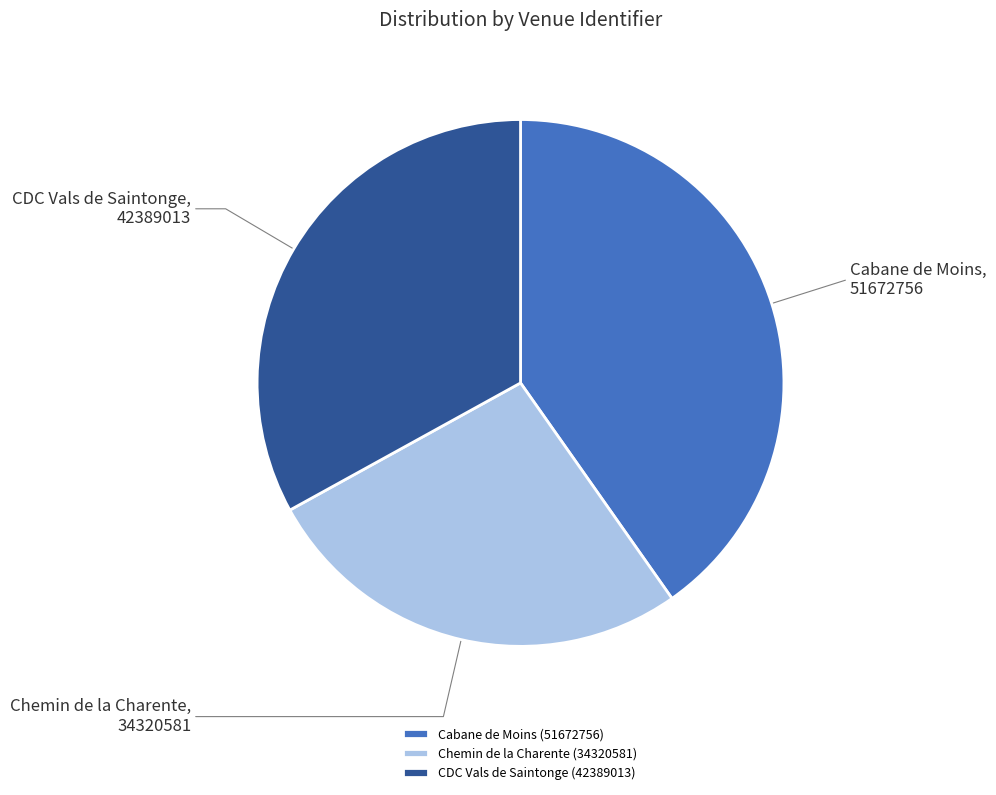

Which has a higher value, Chemin de la Charente (34320581) or Cabane de Moins (51672756)?

Cabane de Moins (51672756)